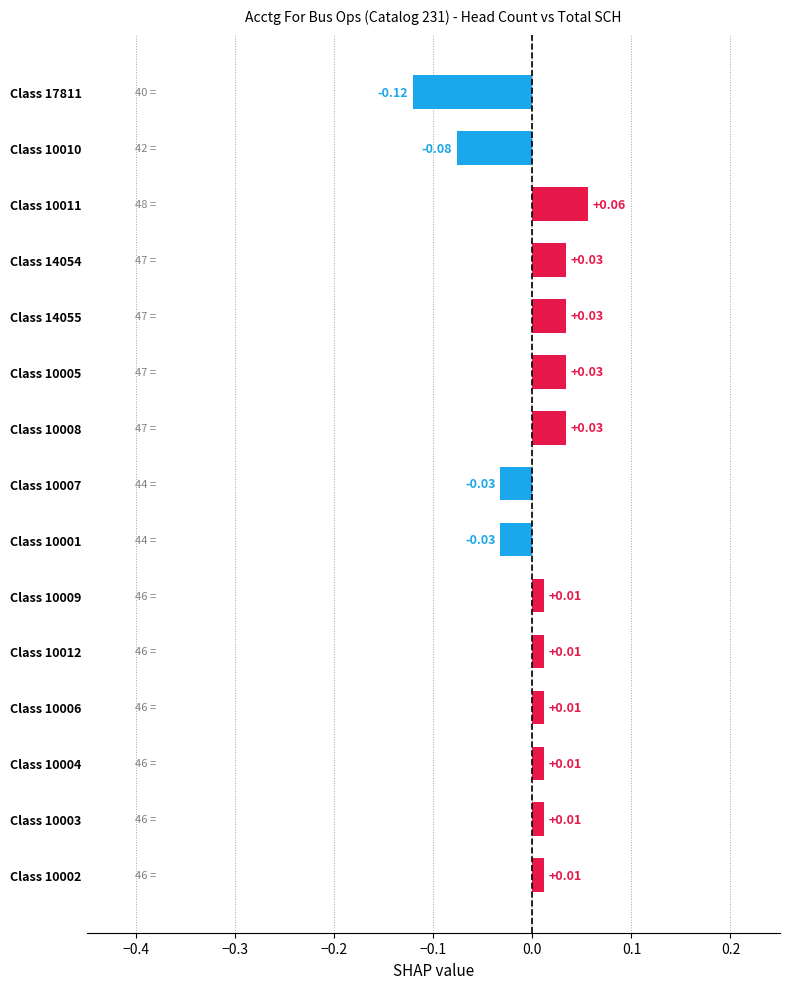

Which label corresponds to the smallest value in the chart?

Class 17811